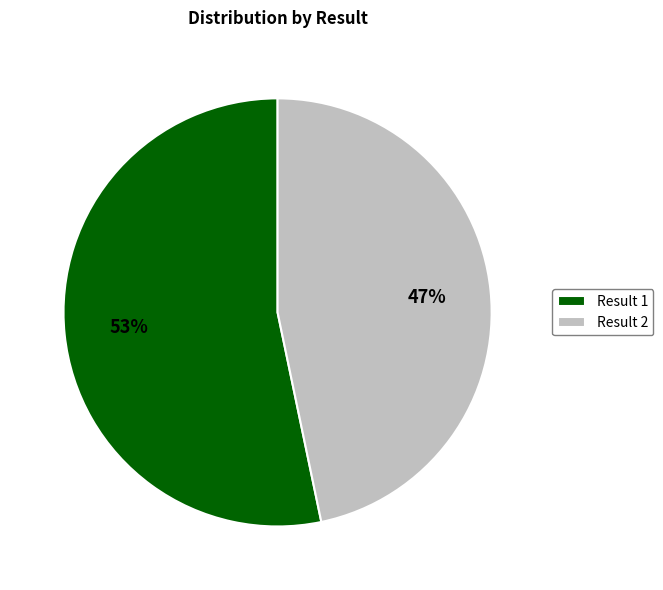

To the nearest percent, what is the average slice percentage?

50%